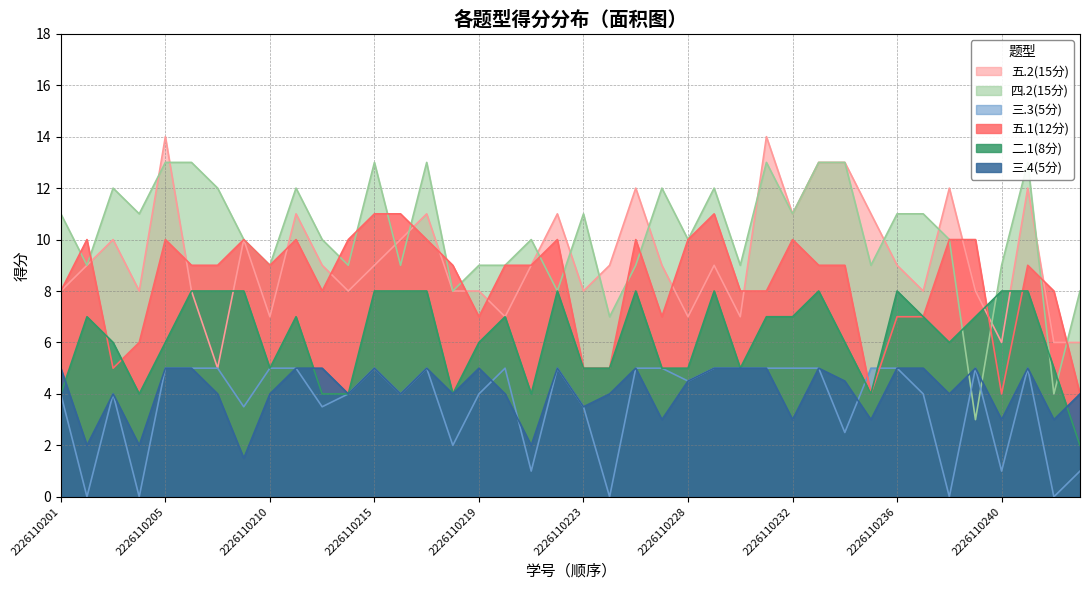

True or false: 三.4(5分) and 三.3(5分) intersect in this chart.

True